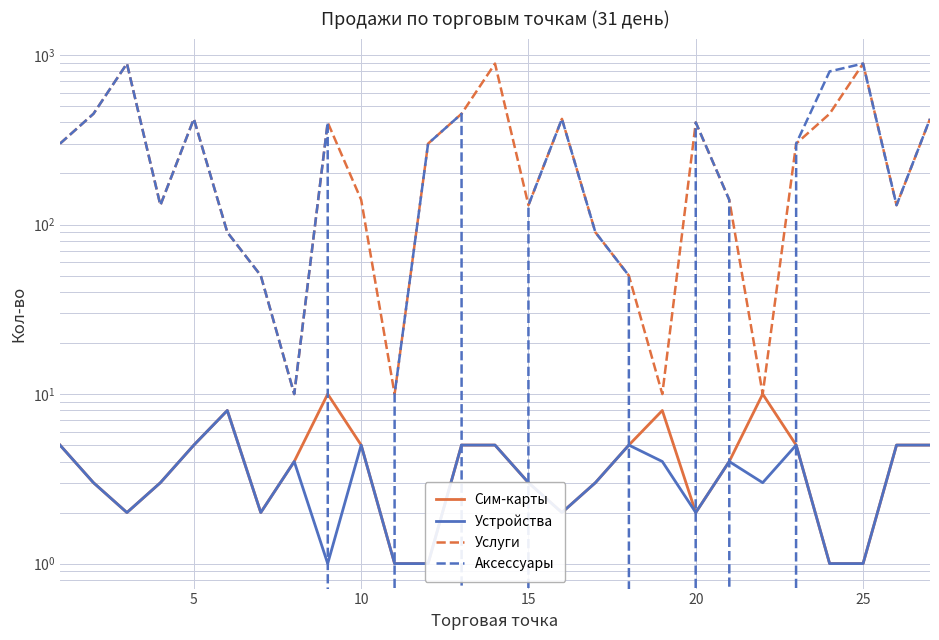

What is the difference between the maximum and minimum values in the Сим-карты series?

9